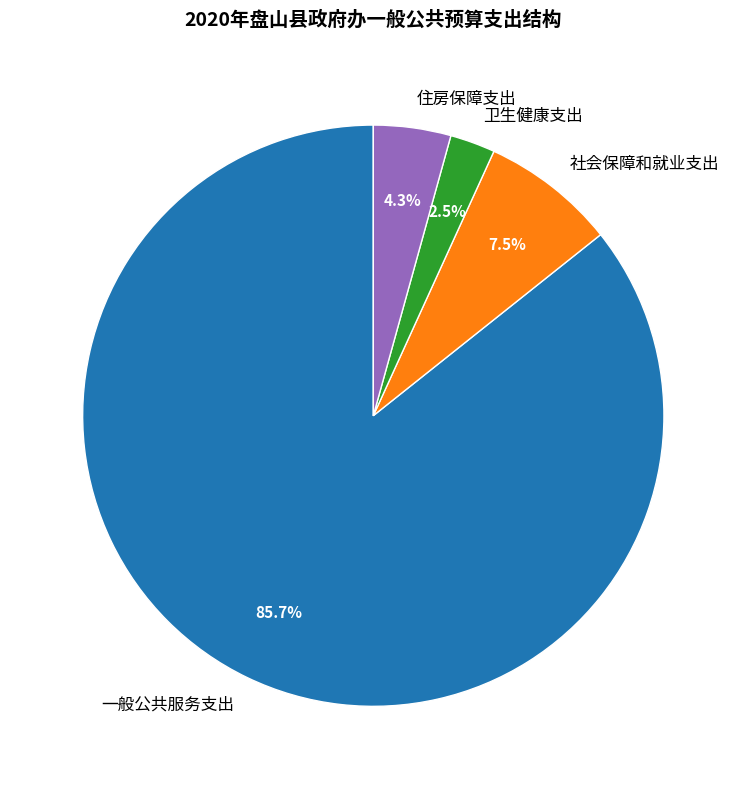

To the nearest percent, what is the difference between the 社会保障和就业支出 and 一般公共服务支出 slice percentages?

78%